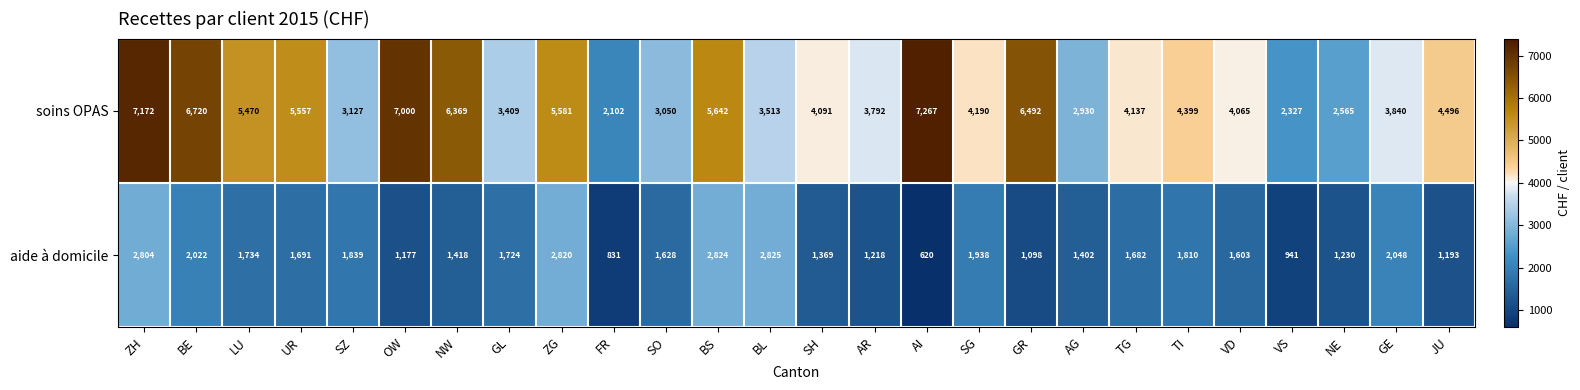

Where is soins OPAS nearest to the value 4684?

JU